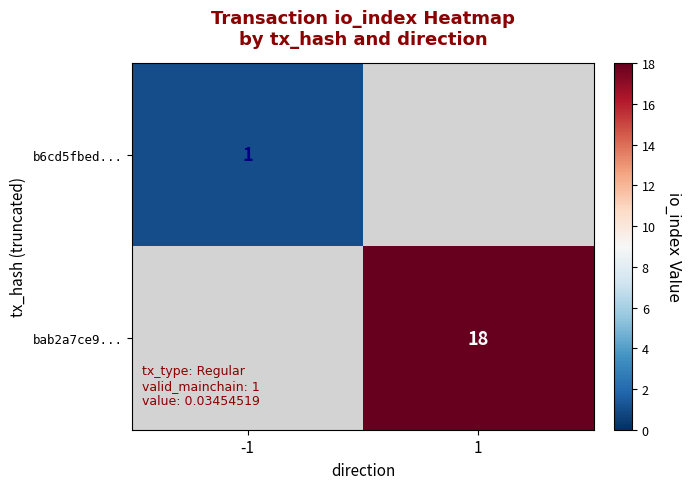

Is it true that bab2a7ce9... equals 18 at 1?

True